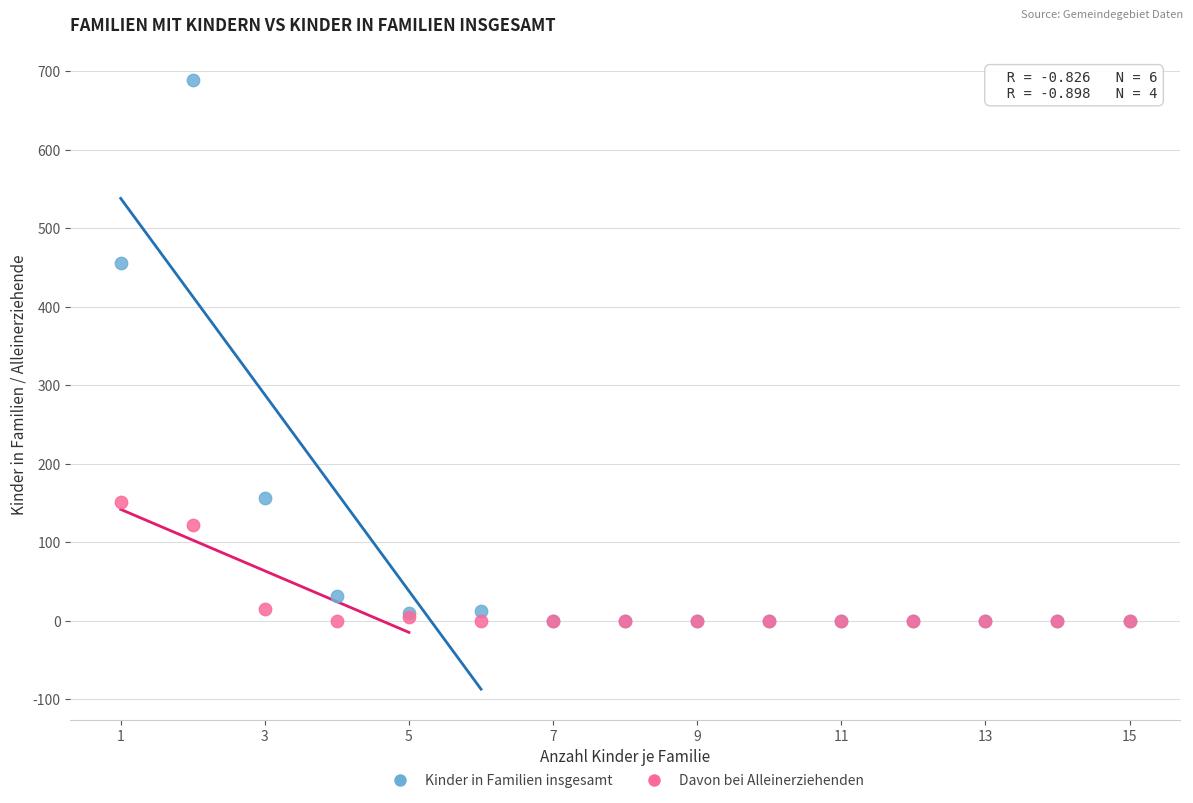

Across all series, what Y value is closest to 344?

455